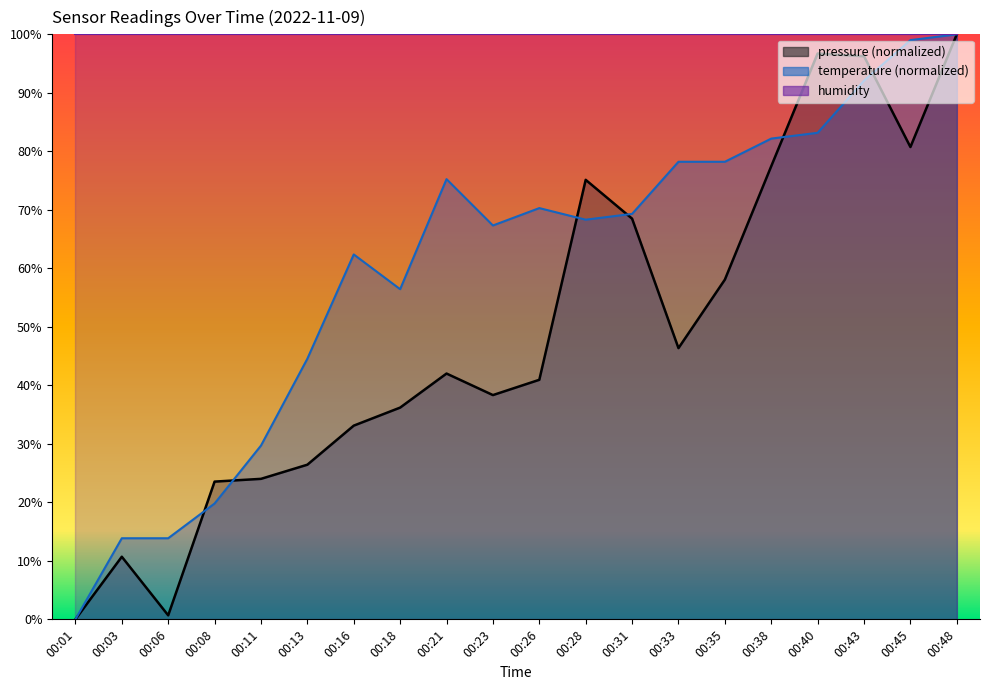

Where is pressure nearest to the value 50?

00:33